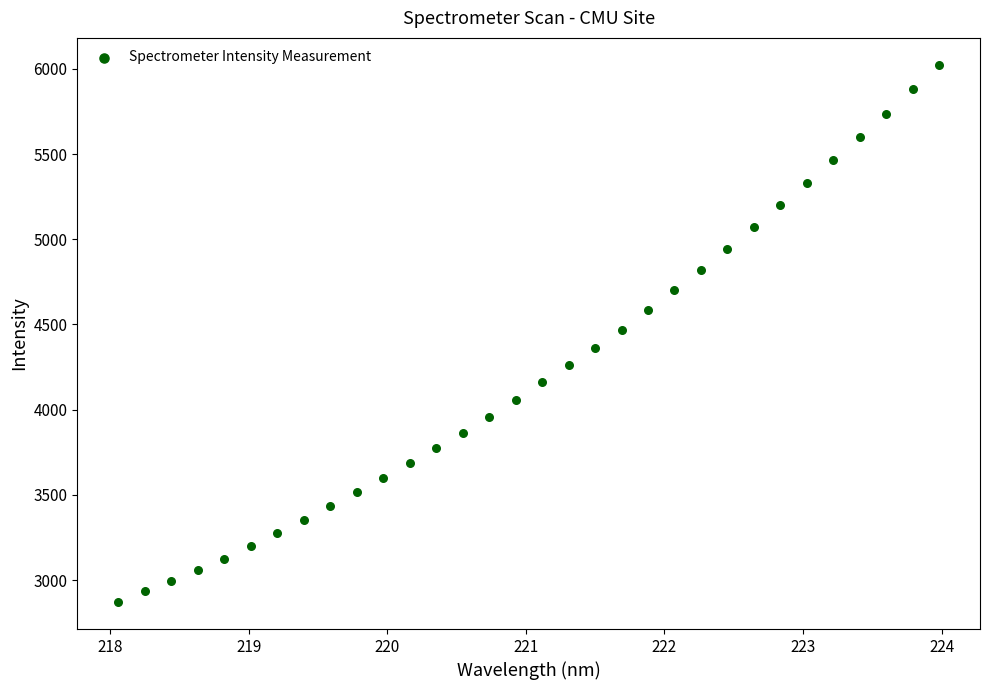

What is the range of X values (max minus min)?

5.9